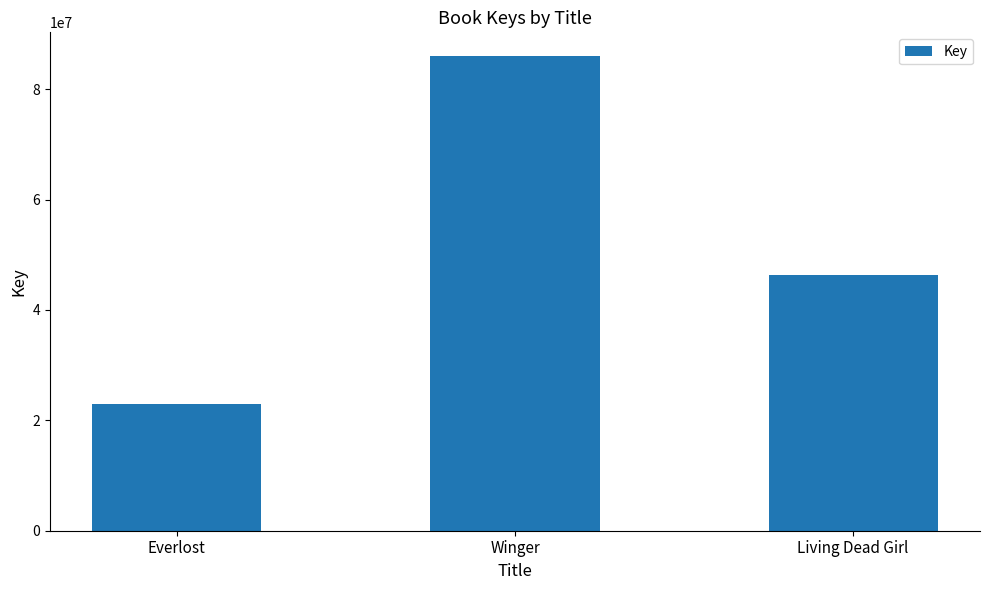

Which category has the highest value across all series?

Winger